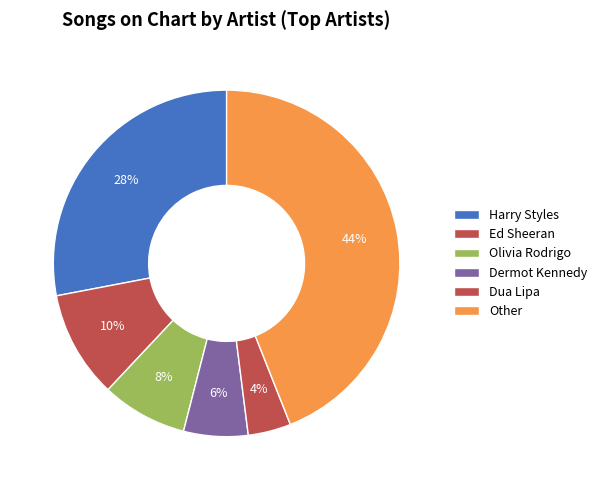

Which category has the smallest portion of the pie?

Dua Lipa